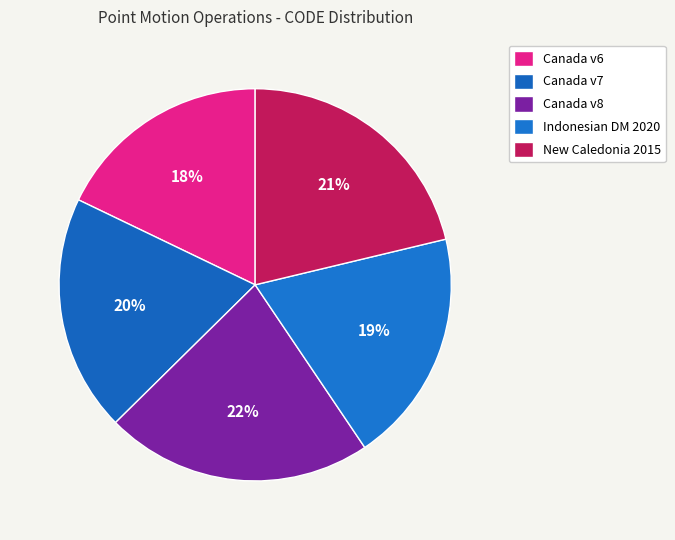

Does any single category account for the majority?

No